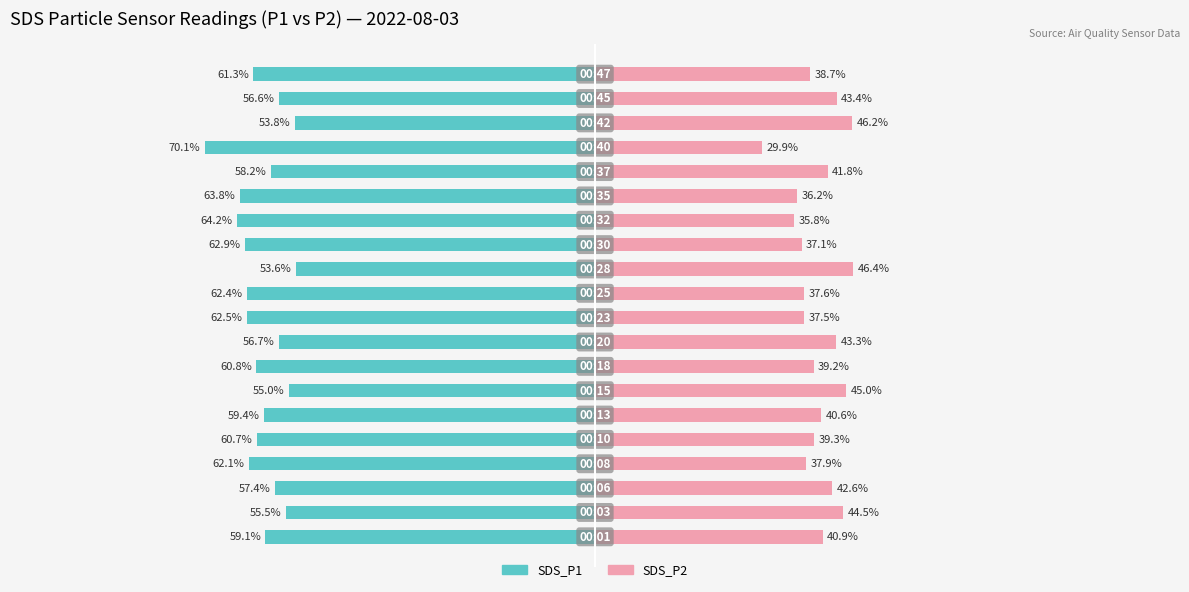

What is the minimum value for SDS_P2?

29.9